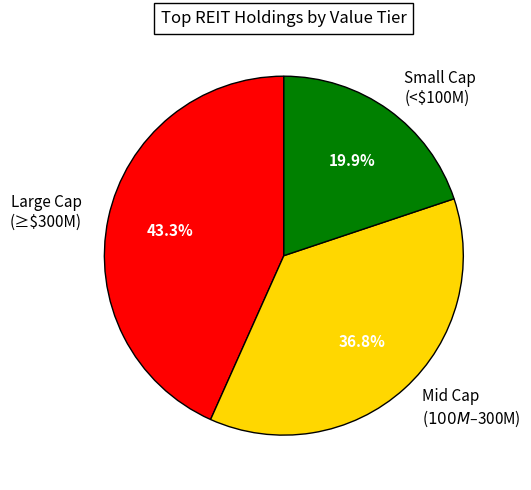

Rank the categories by value from highest to lowest.

Large Cap (≥$300M), Mid Cap ($100M–$300M), Small Cap (<$100M)